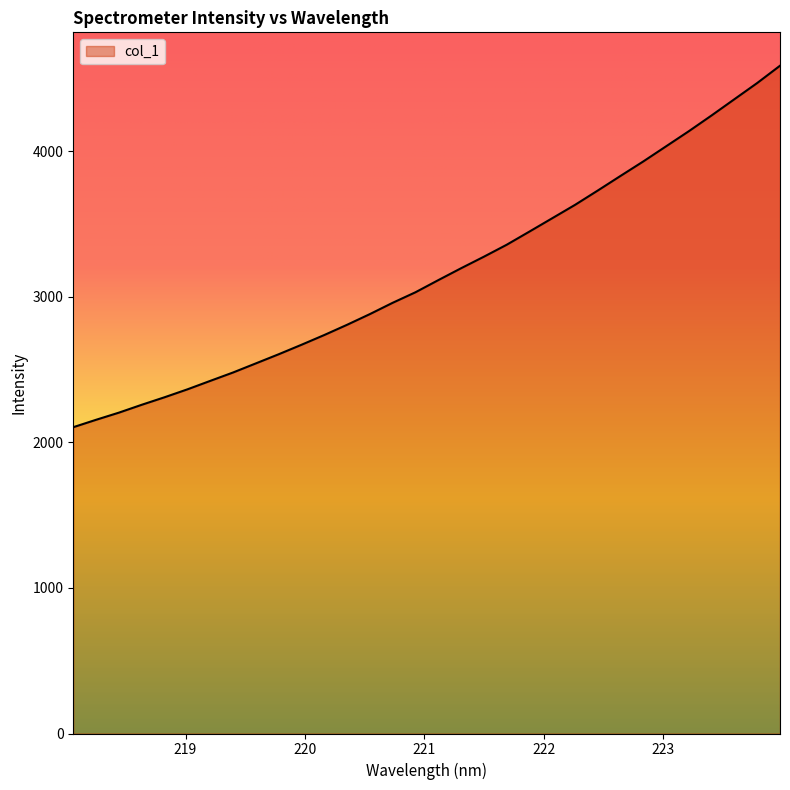

What is the sum of all values?

101444.0